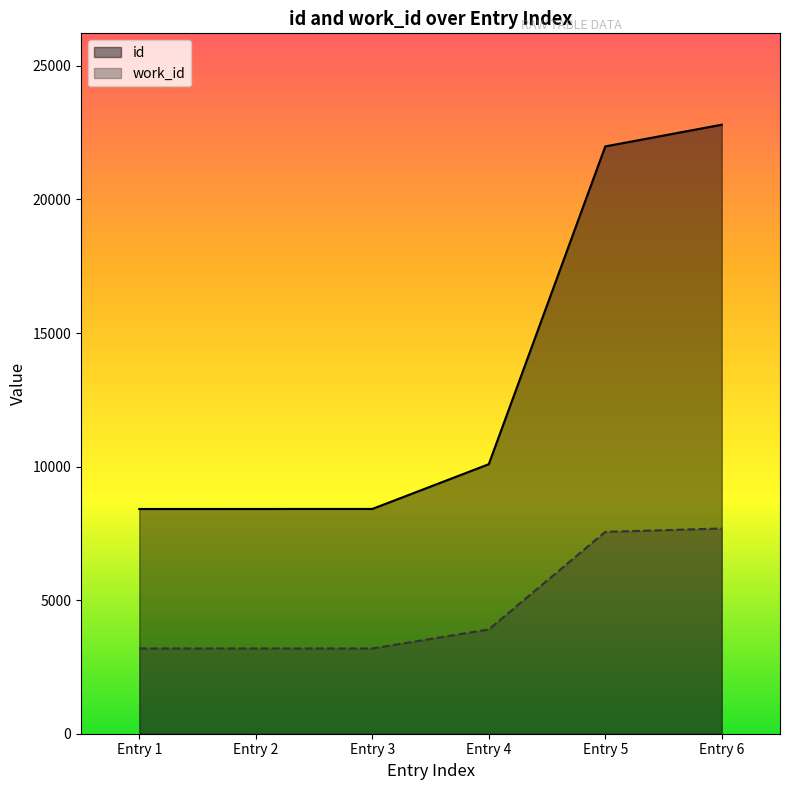

What is the difference between the work_id values at Entry 4 and Entry 3?

712